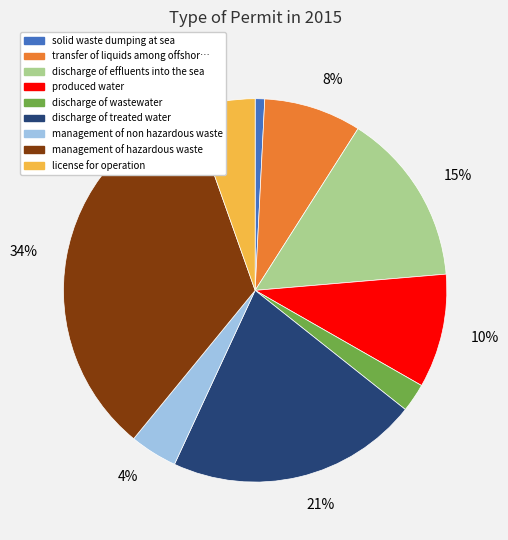

To the nearest percent, what is the average slice percentage?

11%